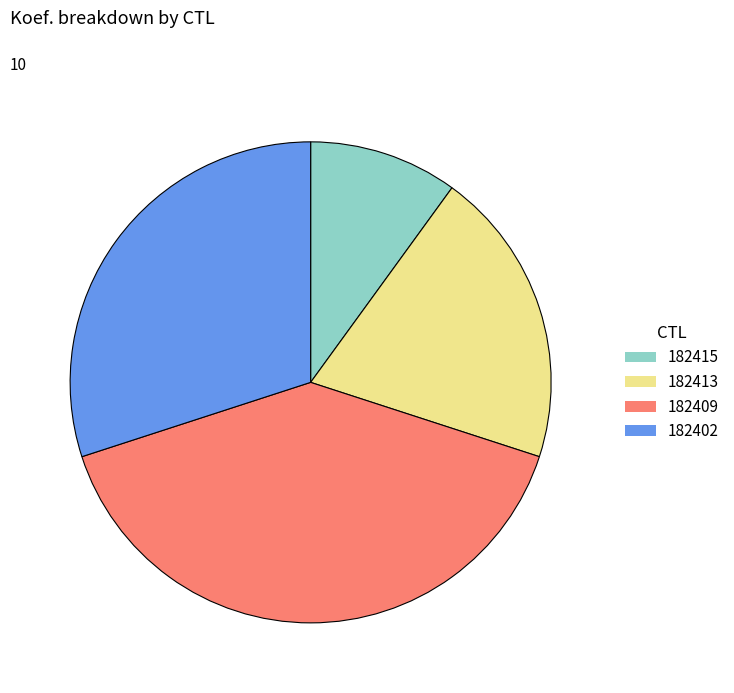

Does any single category account for the majority?

No